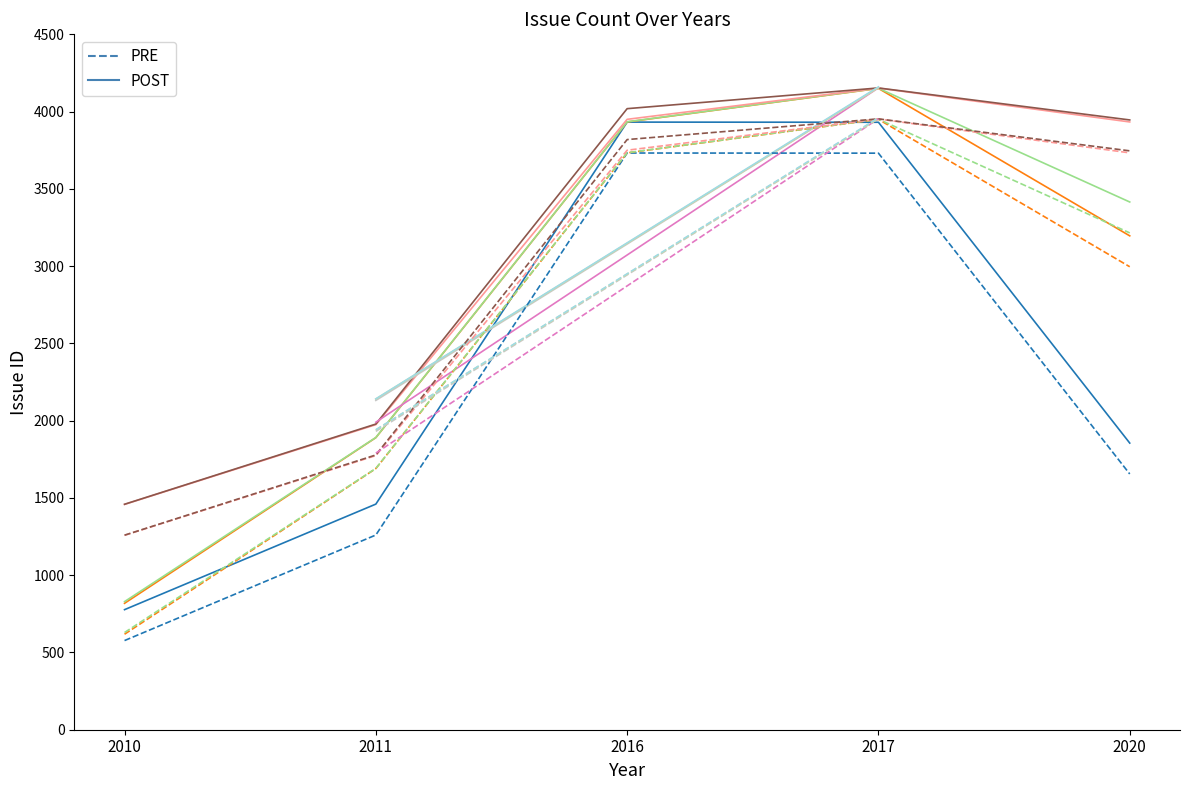

What is the sum of the POST values at 2011 and 2016?

5392